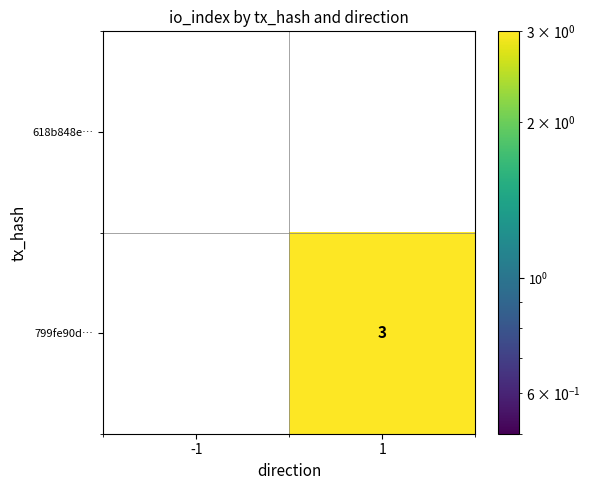

Which series has the largest total across all categories?

799fe90d…